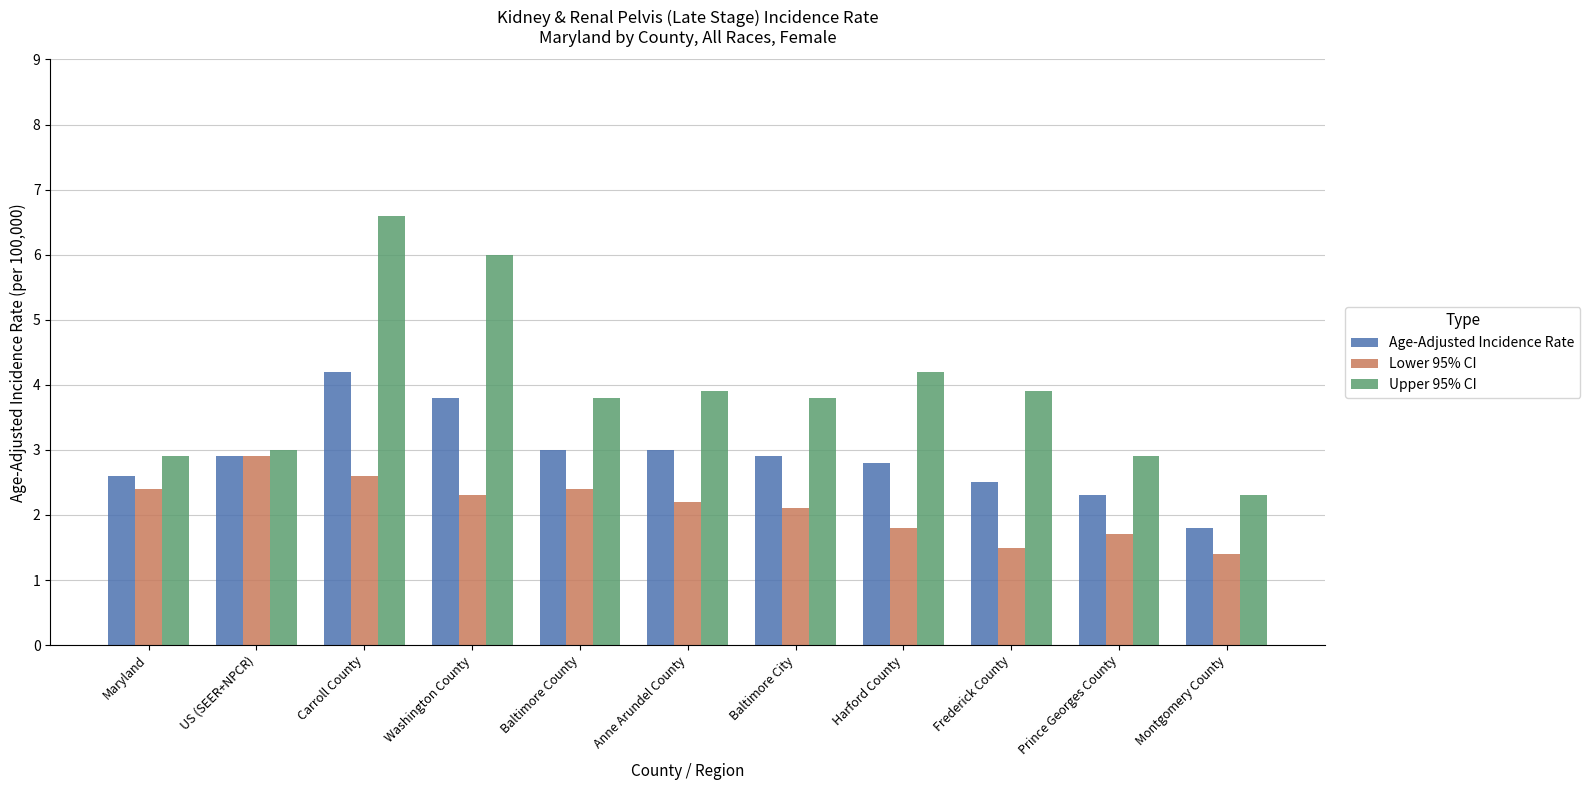

What is the label of the 8th bar from the left?

Harford County